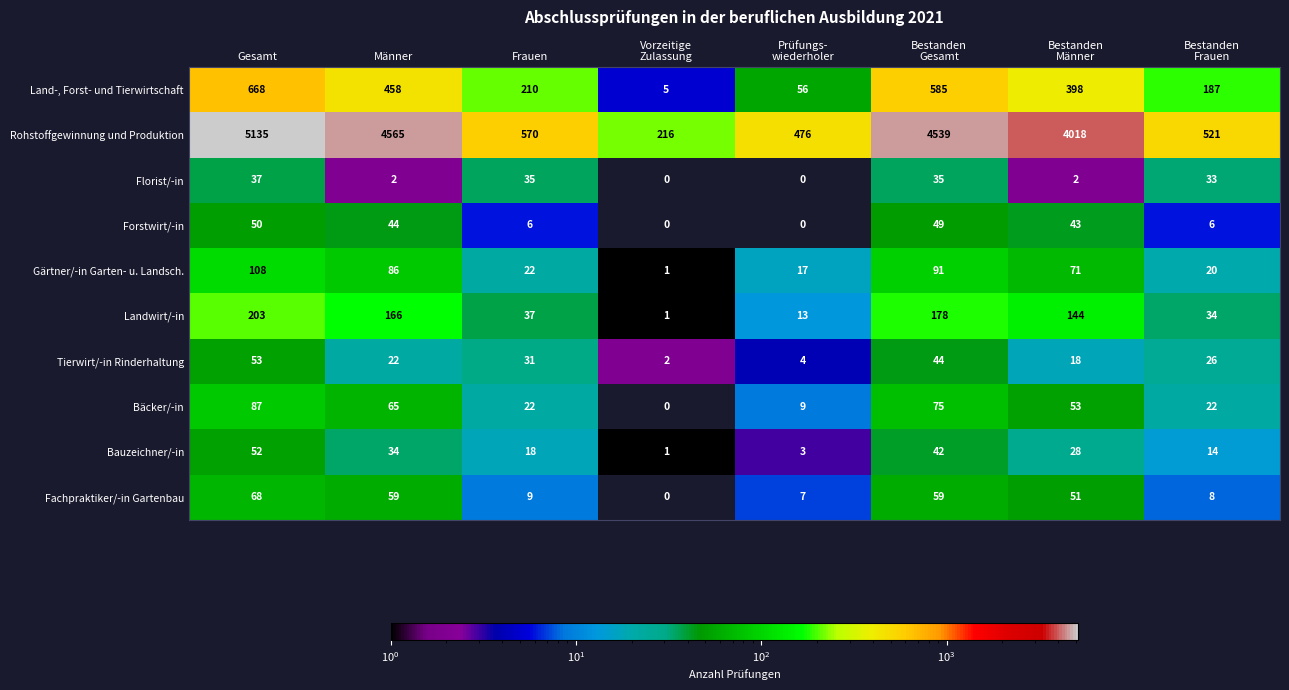

Which series has the largest total across all categories?

Rohstoffgewinnung und Produktion